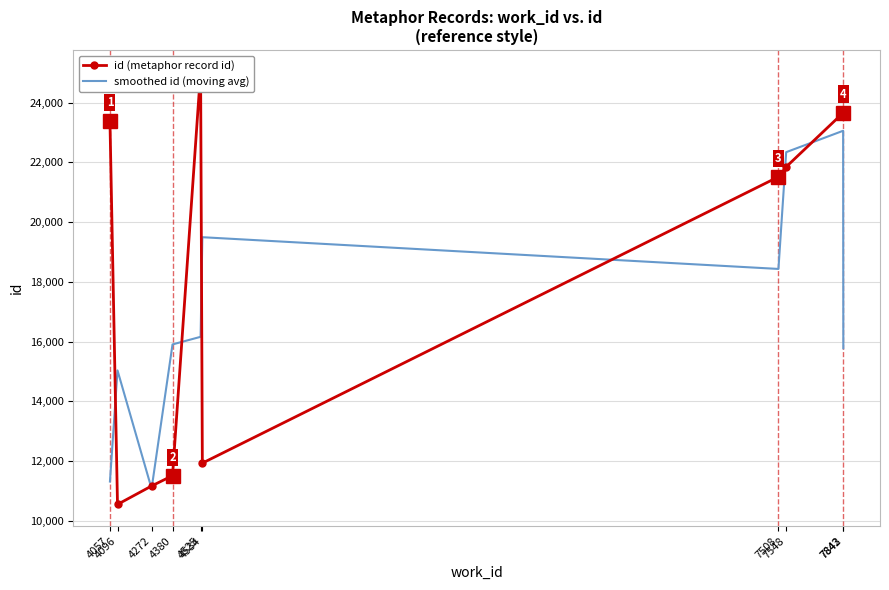

Between which two adjacent categories do smoothed id (moving avg) and id (metaphor record id) first intersect?

4057 and 4096